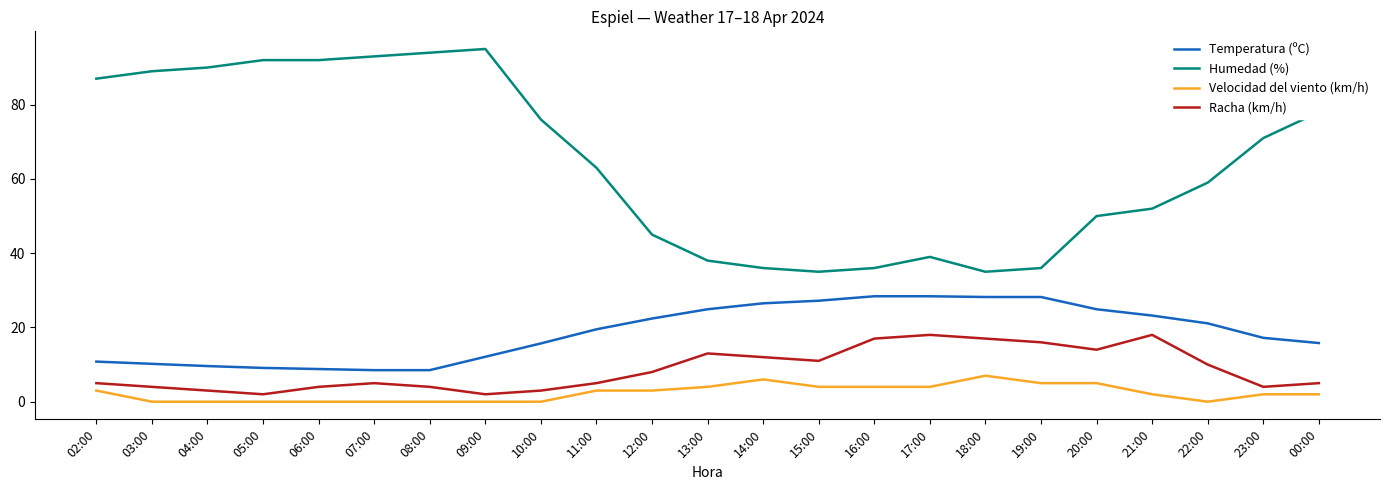

Rank the series at 15:00 from lowest to highest value.

Velocidad del viento (km/h), Racha (km/h), Temperatura (ºC), Humedad (%)